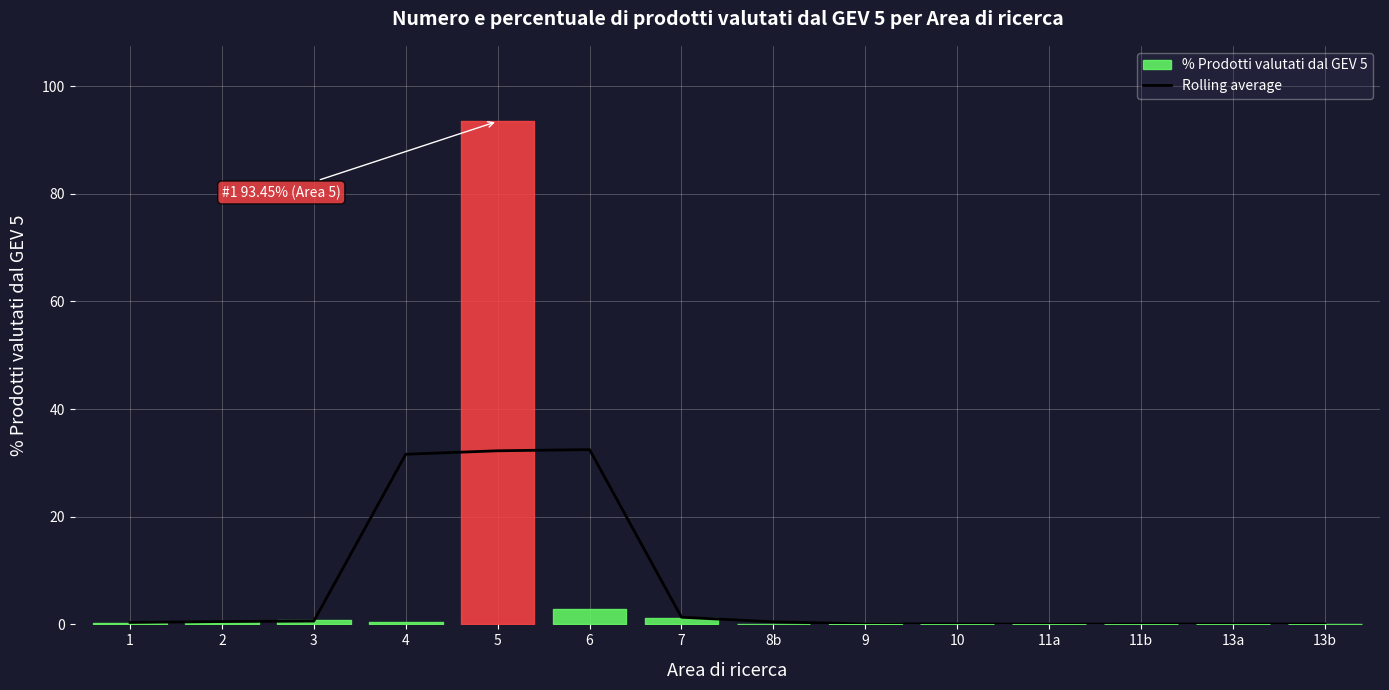

The Rolling average series shows 0.1 at 13b. True or false?

True